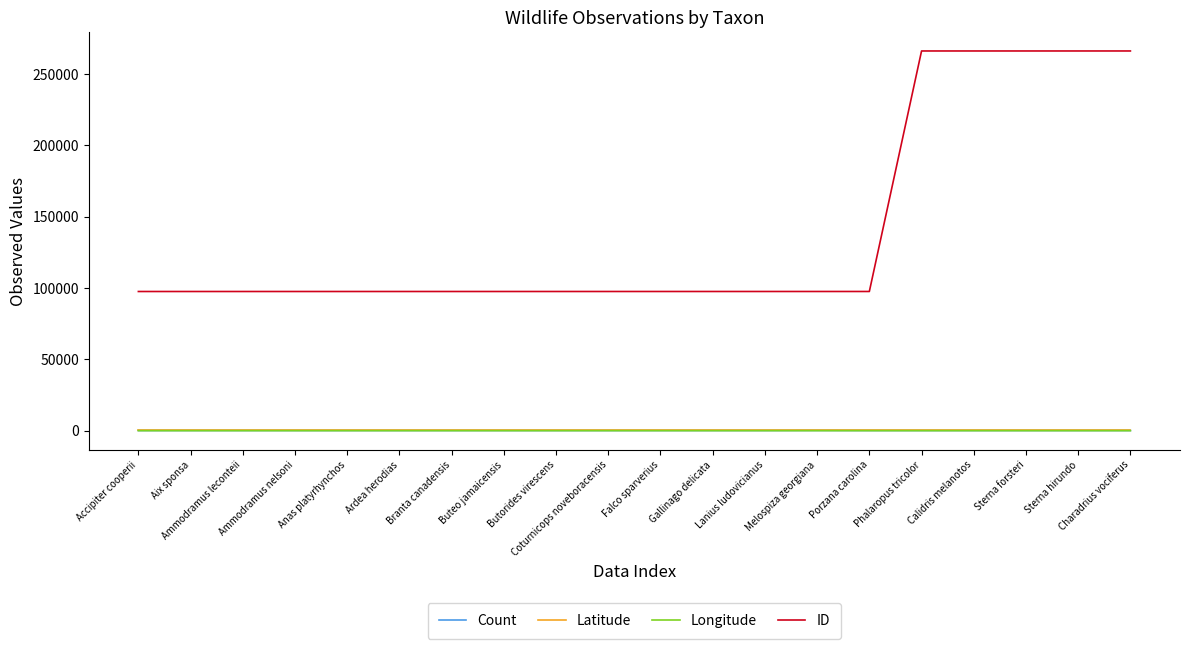

True or false: ID and Latitude intersect in this chart.

False